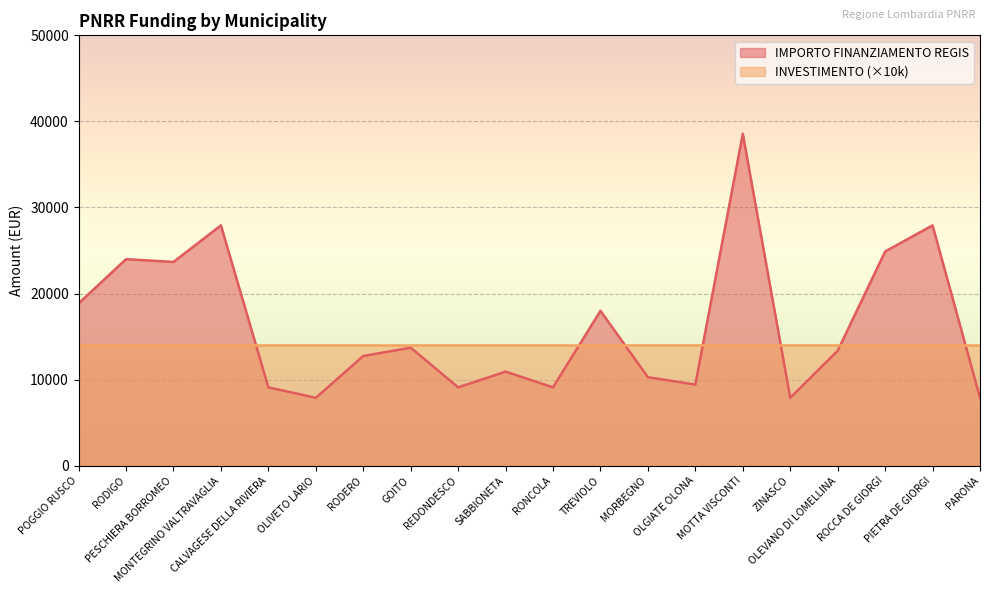

Reading left to right, transcribe all the data shown in this chart.

18854	23996	23673	27922	9105	7891	12747	13712	9105	10926	9105	17997	10284	9427	38565	7891	13354	24887	27922	7891